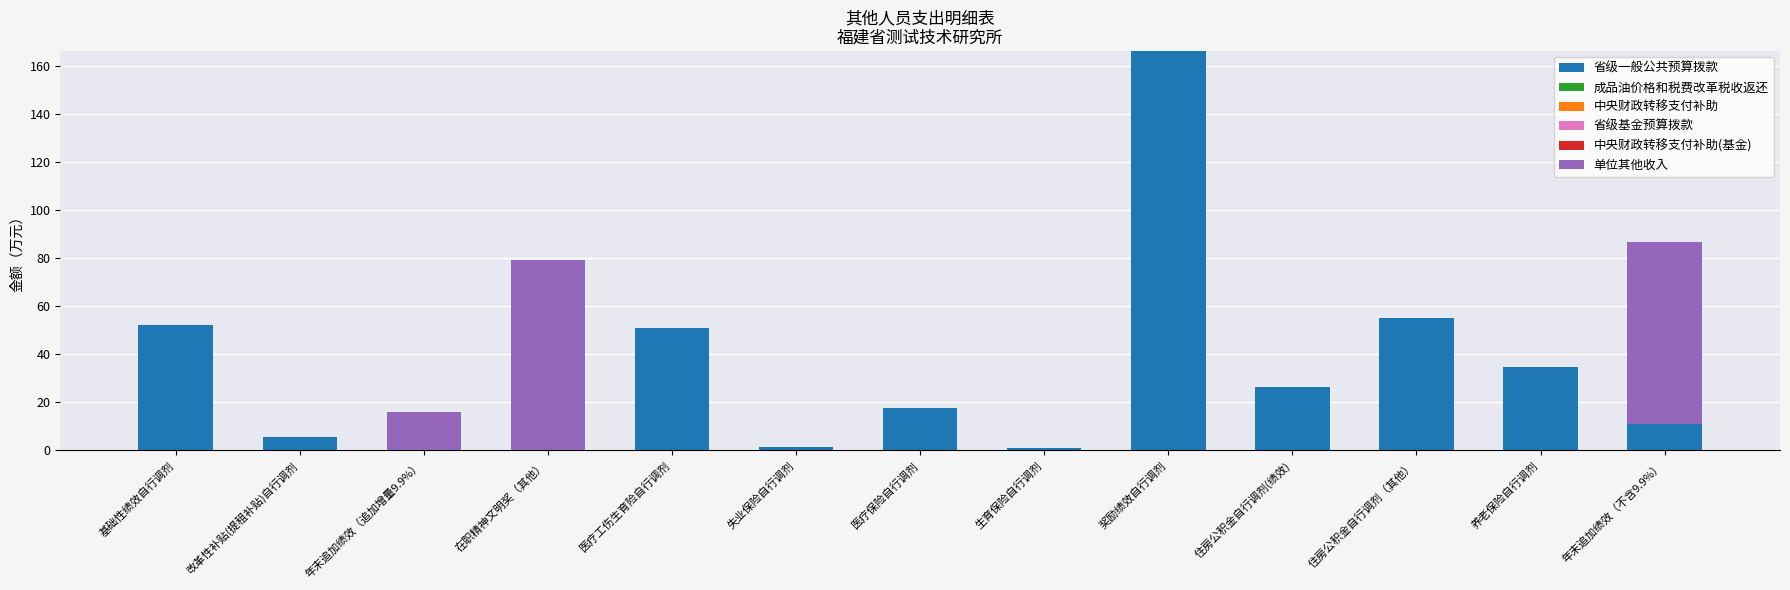

What is the sum of all 省级一般公共预算拨款 values?

421.2